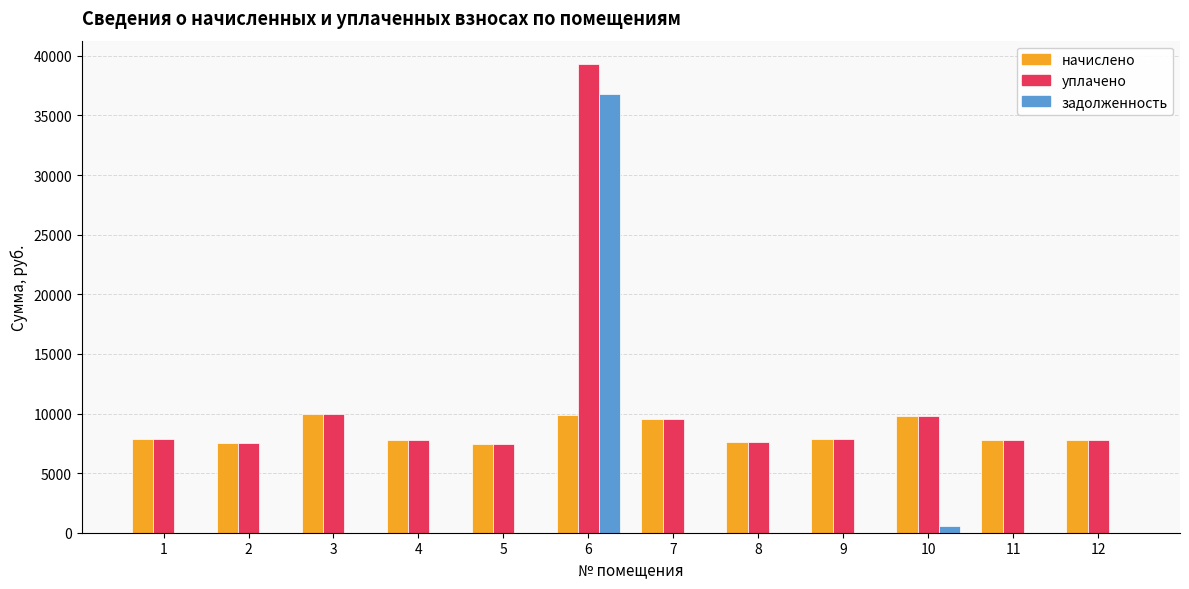

What is the maximum value shown in the chart?

39309.8